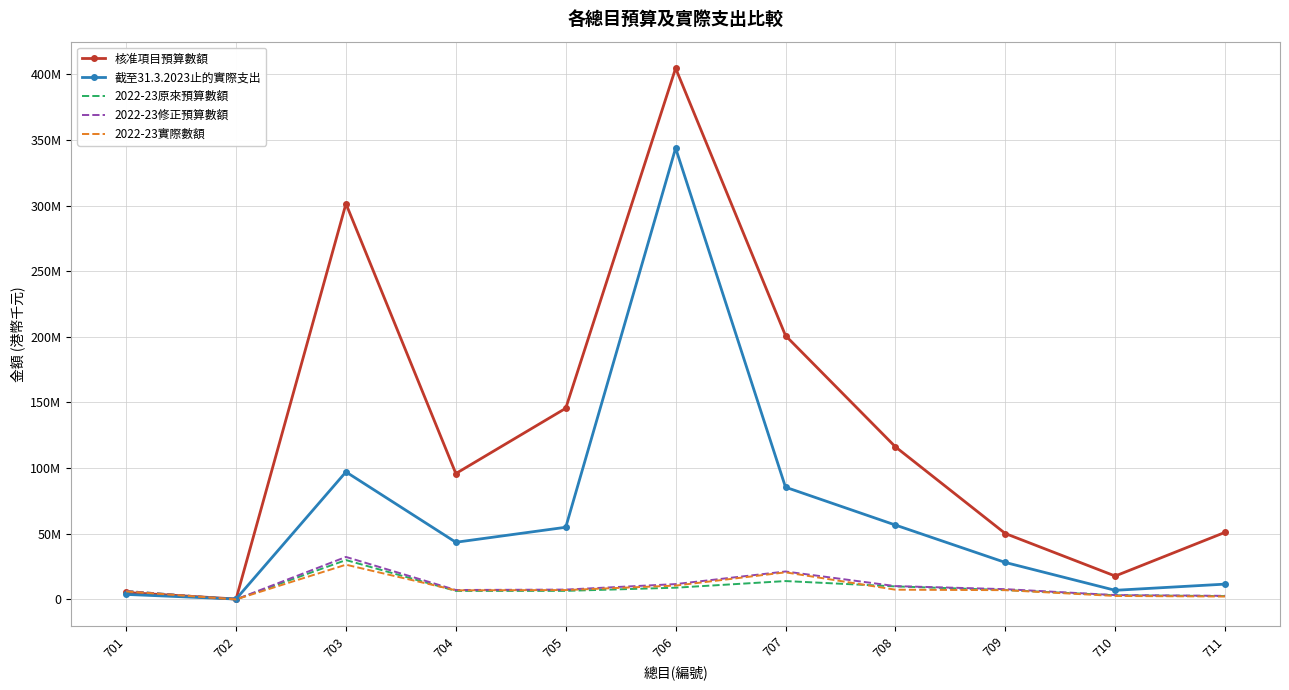

At how many categories does at least one series exceed 290701627?

2